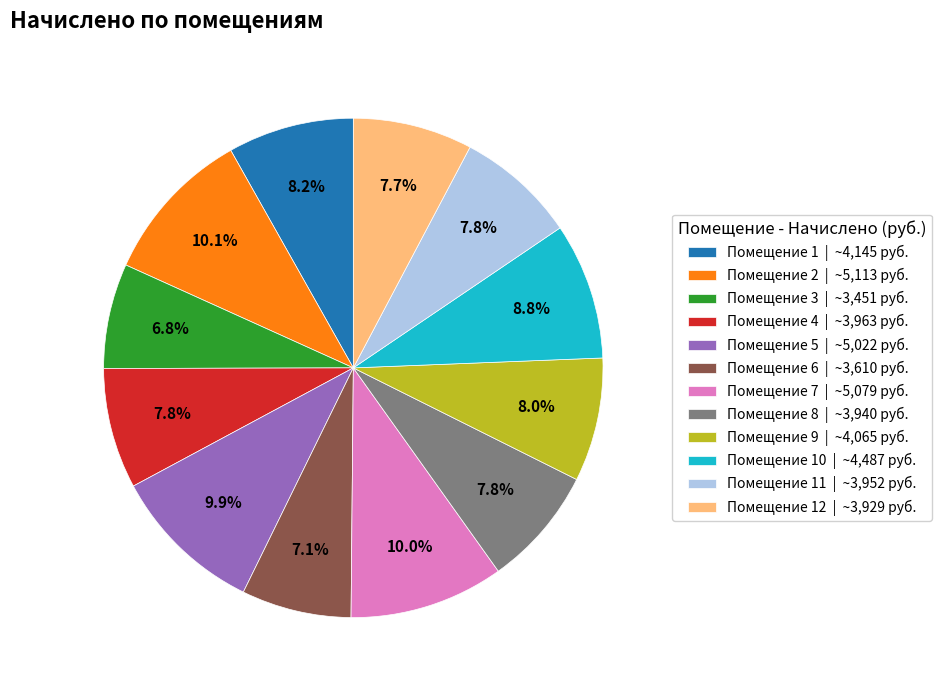

Combined, do Помещение 10 | ~4,487 руб. and Помещение 6 | ~3,610 руб. account for over 50%?

No